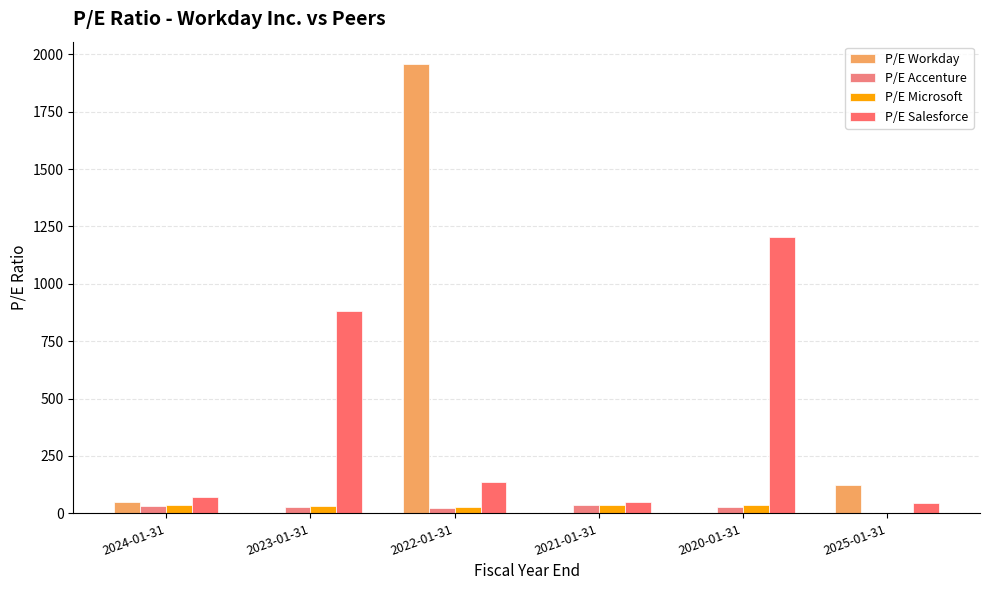

What are all the series names shown in the legend?

P/E Workday, P/E Accenture, P/E Microsoft, P/E Salesforce